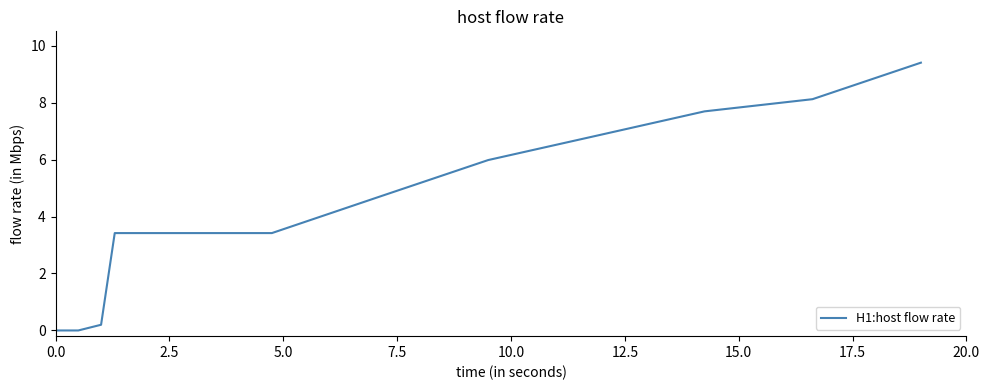

What is the difference between the maximum and minimum values?

9.4